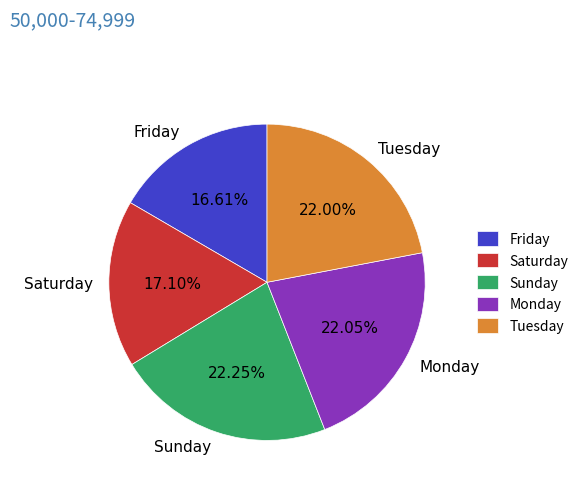

Do Sunday and Friday together represent more than half of the pie?

No